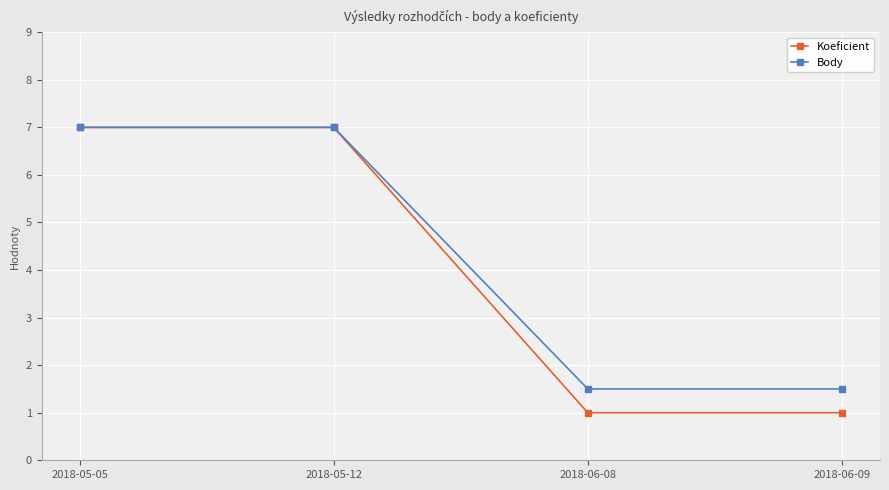

How many series are shown in this chart?

2